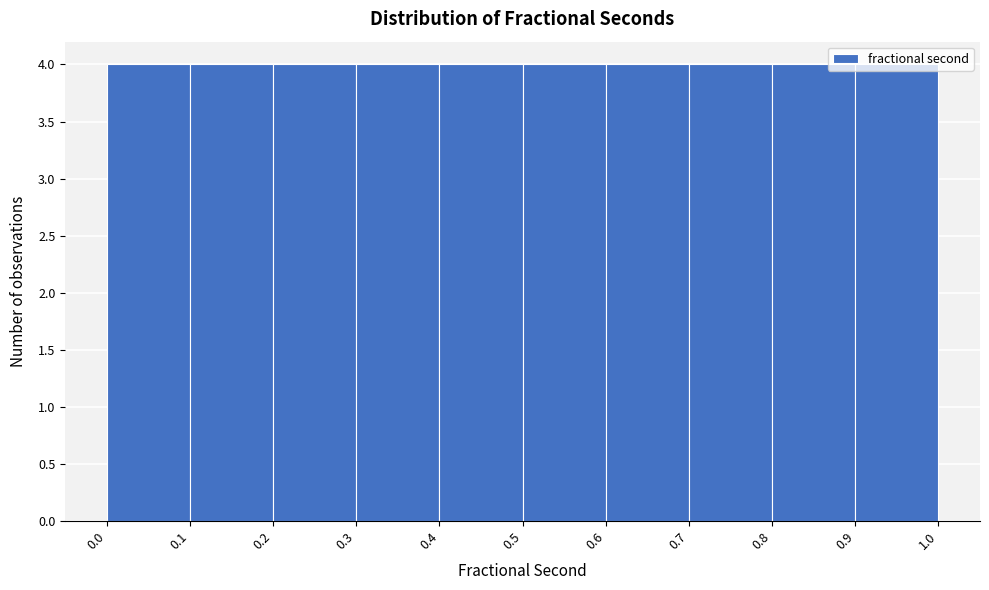

What is the height of the bar covering 0.9 to 1.0 on the x-axis? The values are not printed on the chart, so give them approximately, as read against the axis.

4